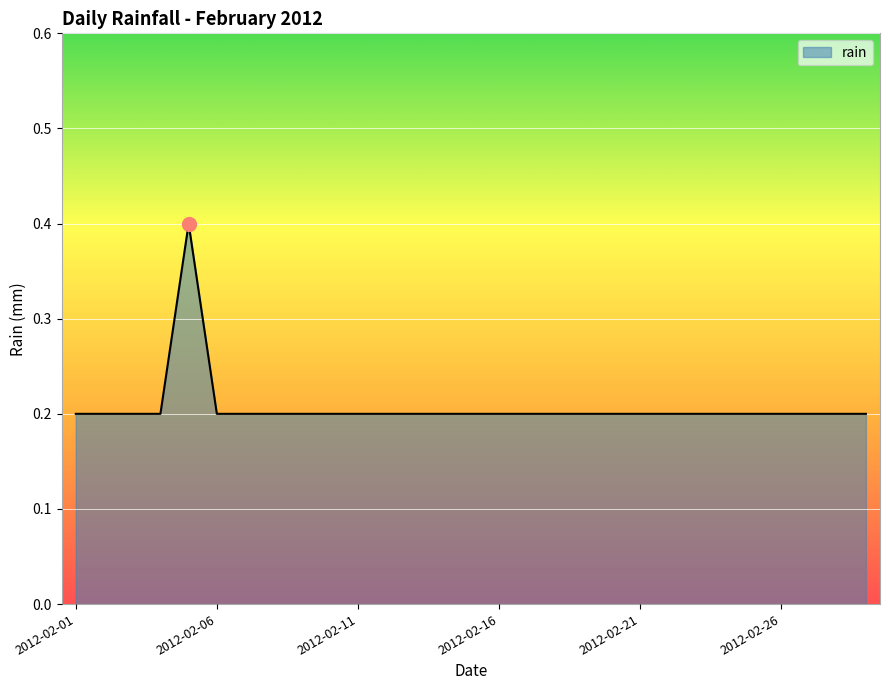

What is the greatest value displayed?

0.4